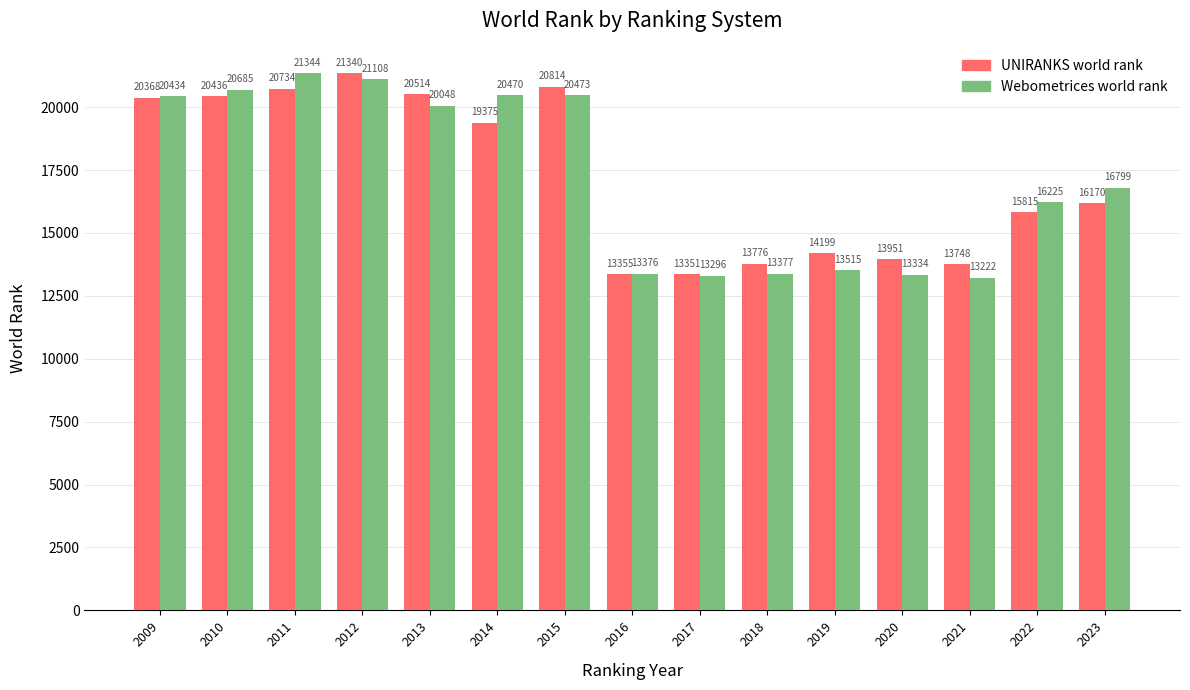

What are all the series names shown in the legend?

UNIRANKS world rank, Webometrices world rank